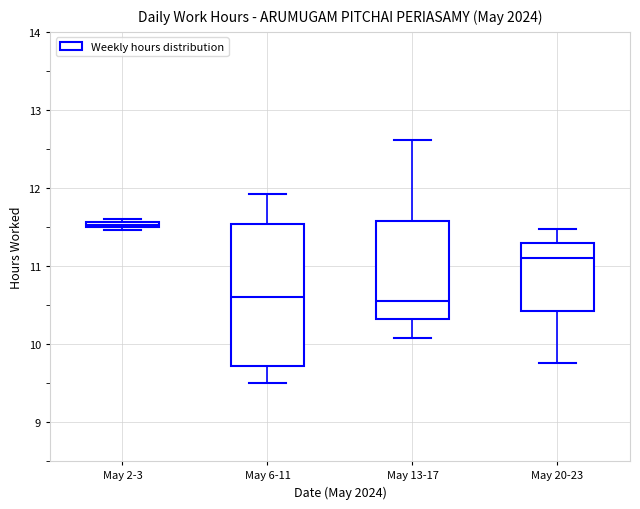

Comparing the boxes themselves (not the whiskers), which one is the tallest?

May 6-11